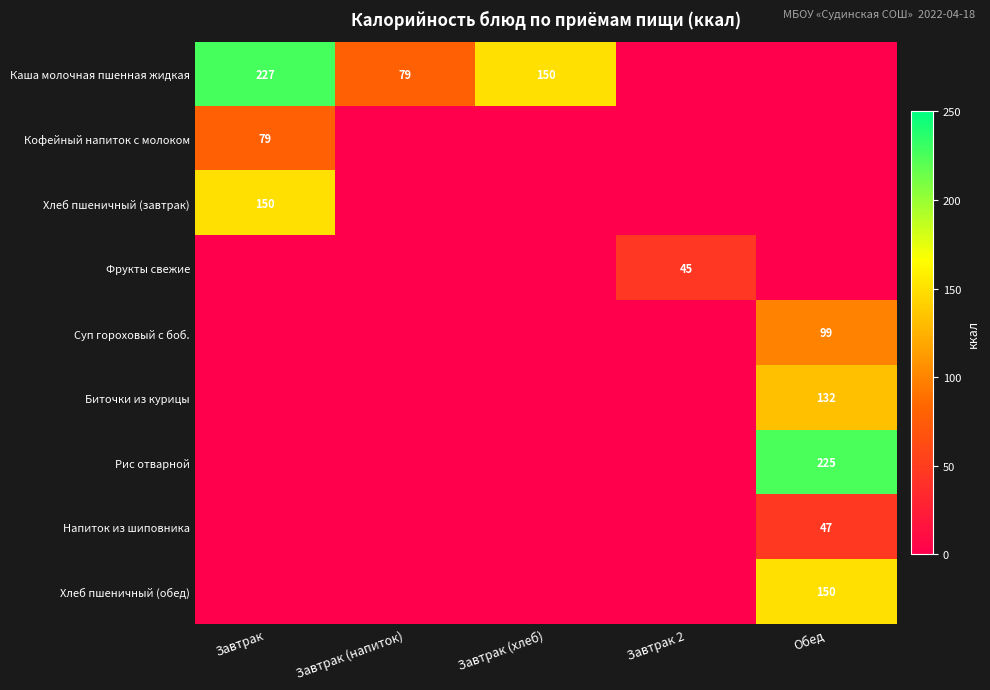

The value of Фрукты свежие at Завтрак 2 is 59. True or false?

False